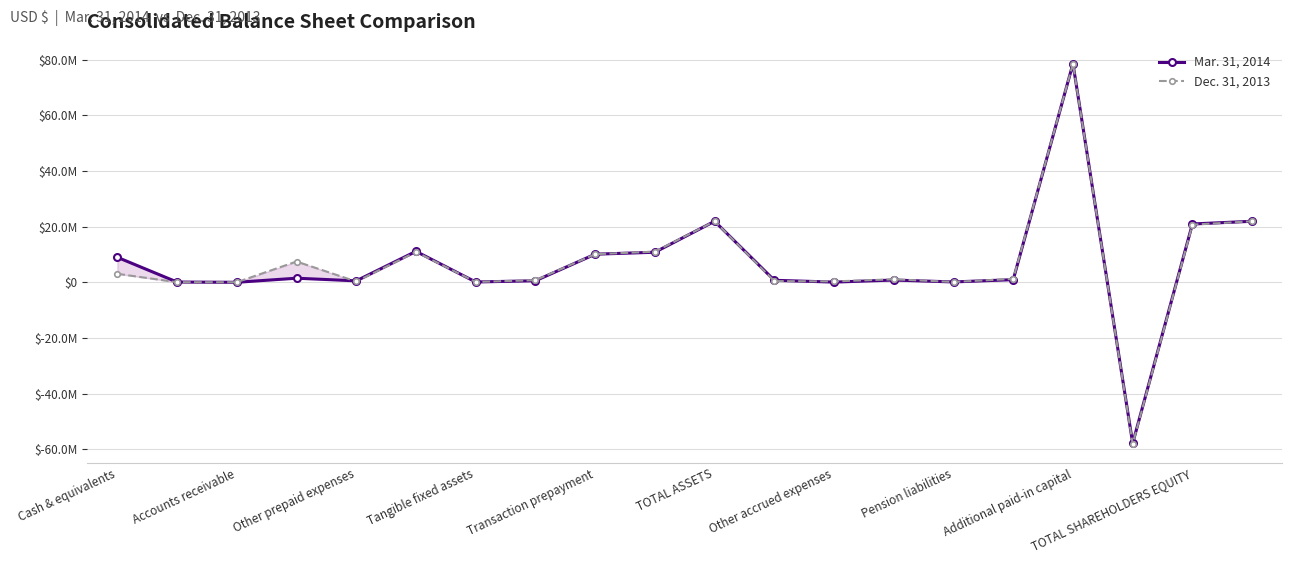

What is the difference between the maximum and minimum values in the Dec. 31, 2013 series?

136572825